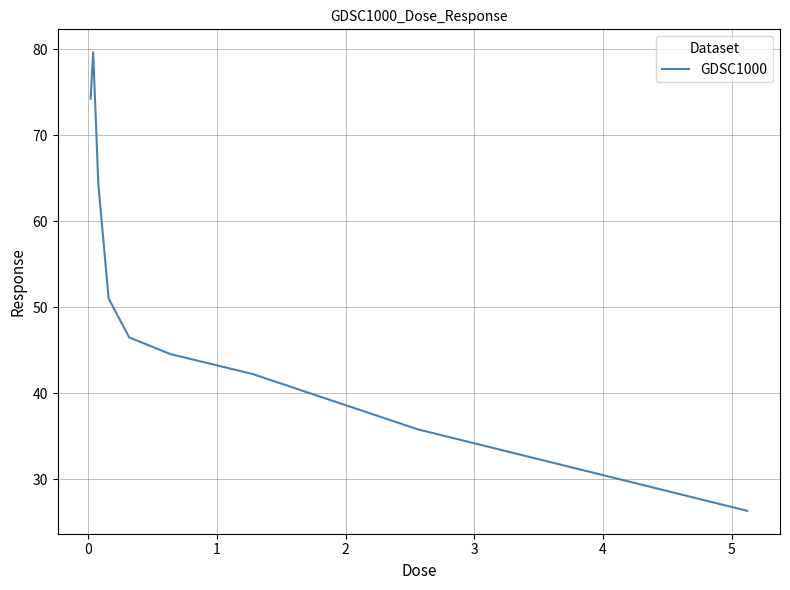

True or false: there are more than 1 points higher than both neighbors.

False